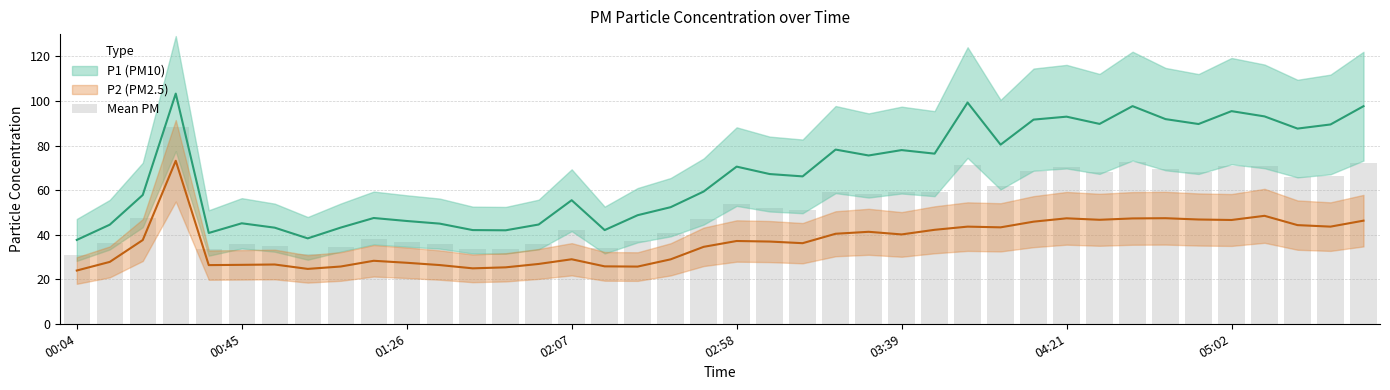

What value does the data have at 11?

35.7